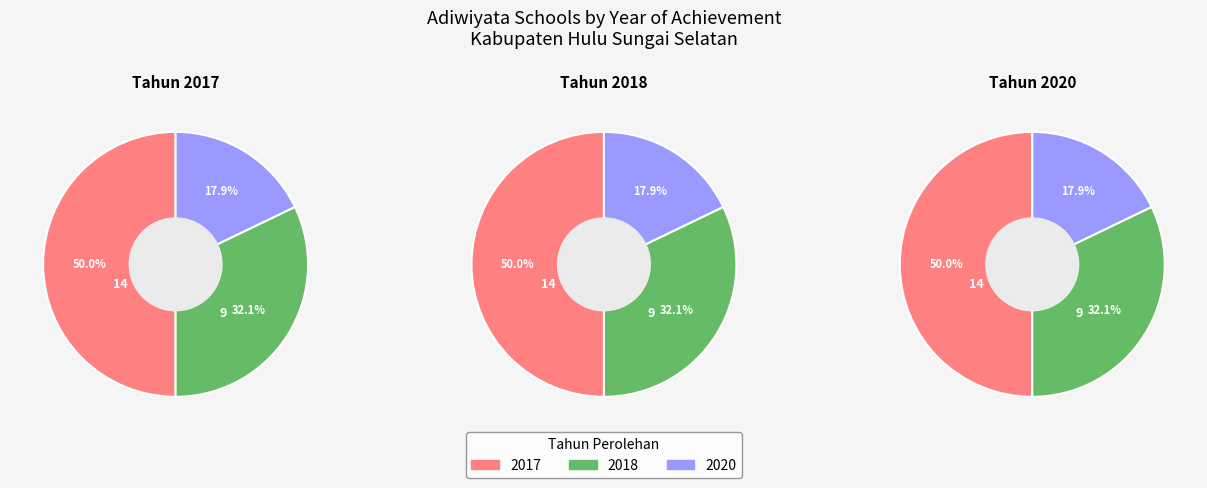

How much of the chart is everything except 2020?

82.1%